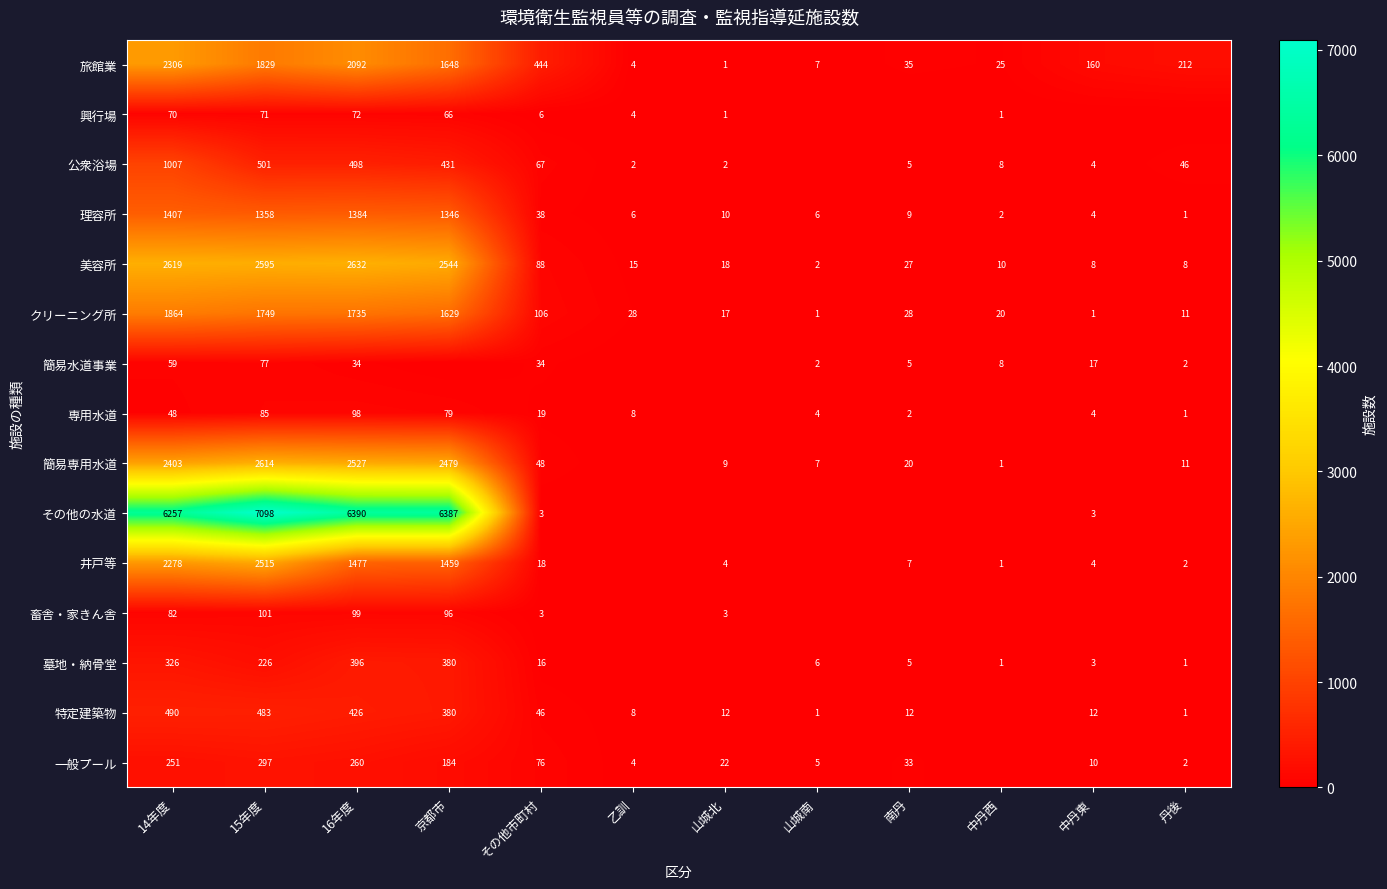

What is the total value across all series at その他市町村?

1012